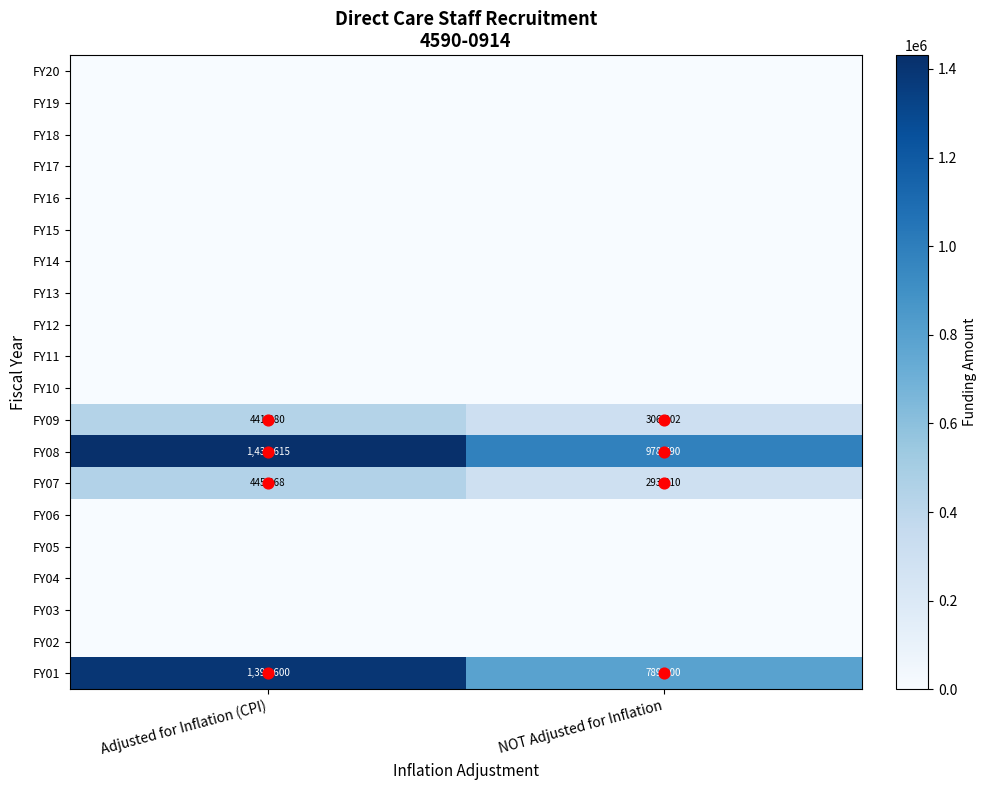

At which category is the sum across all series the highest?

Adjusted for Inflation (CPI)